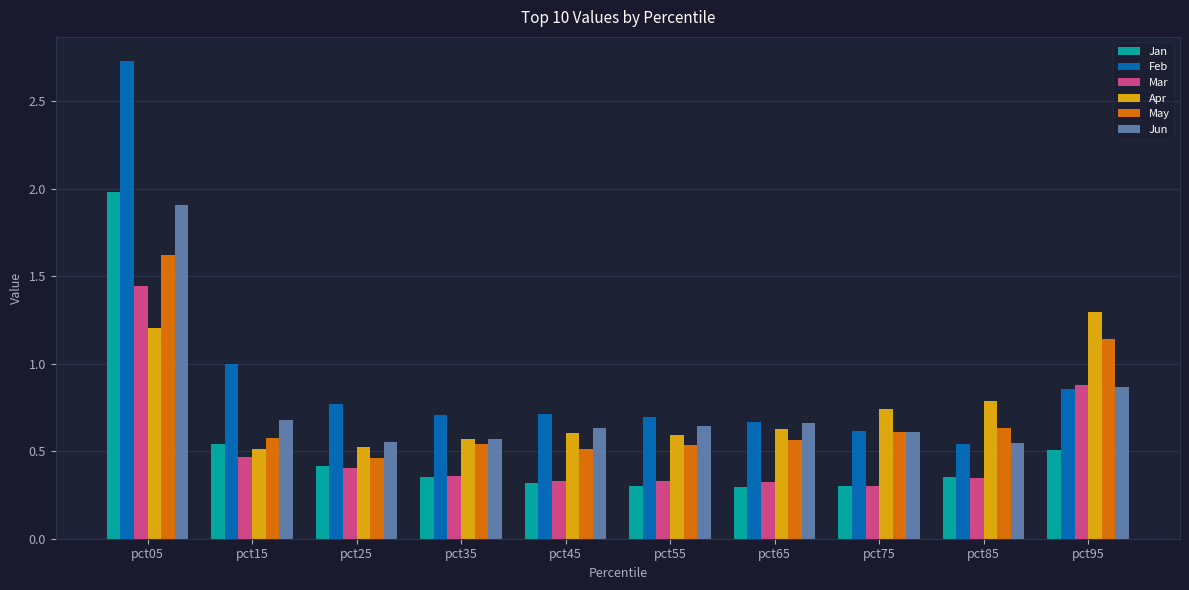

At which label does Apr reach its peak?

pct95